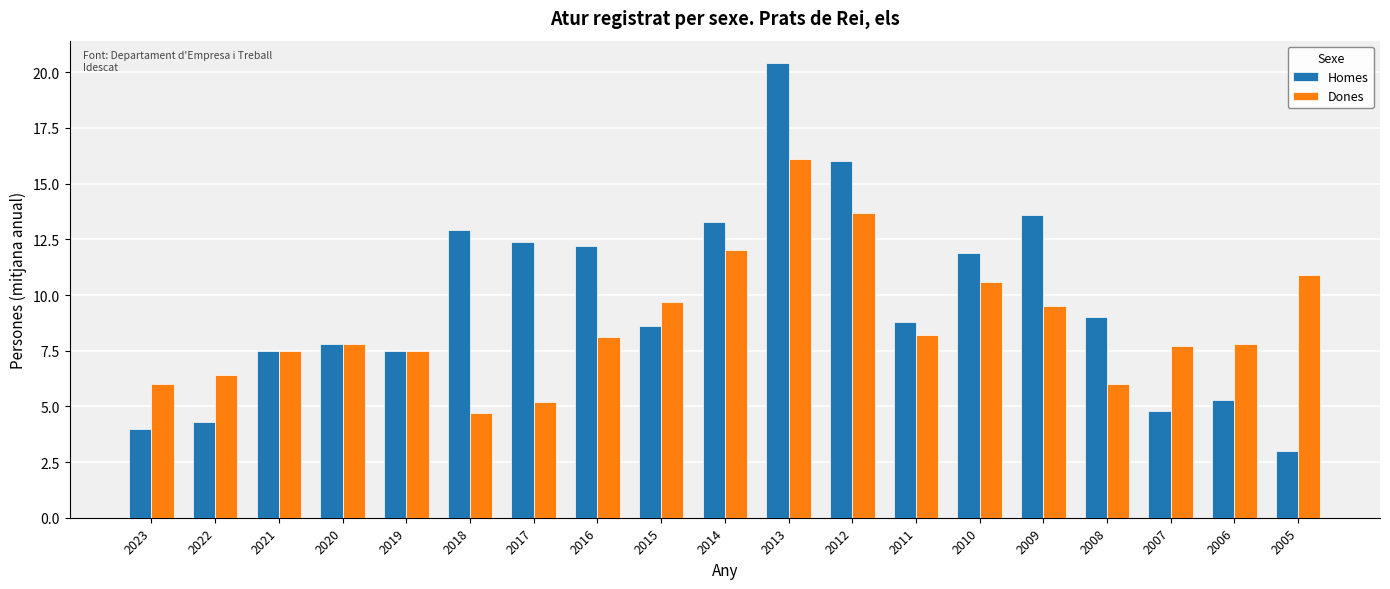

What is the difference between the second highest and second lowest values in the Dones series?

8.5